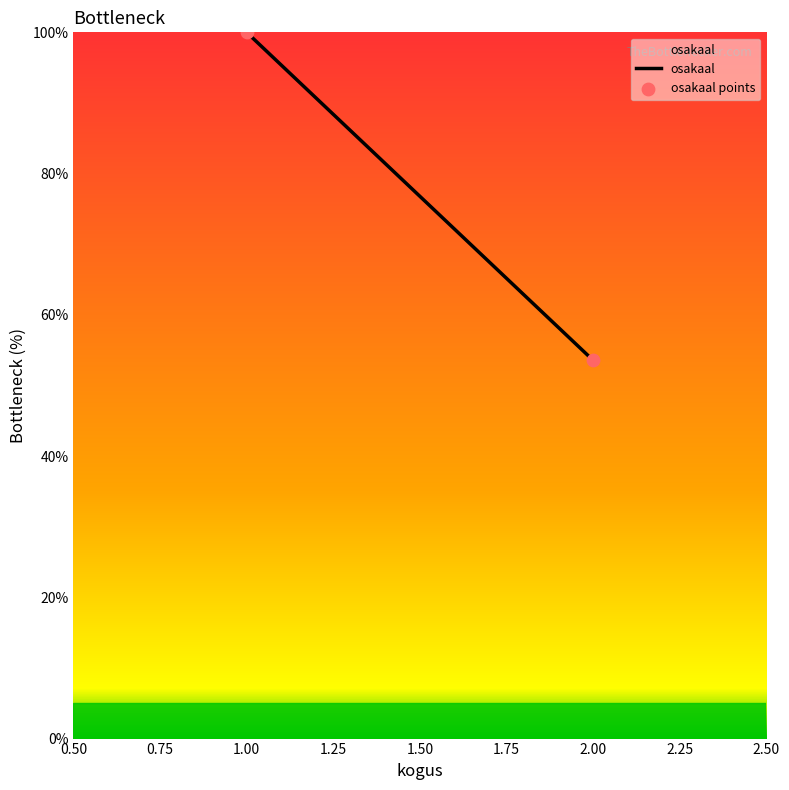

What is the average X value?

1.5